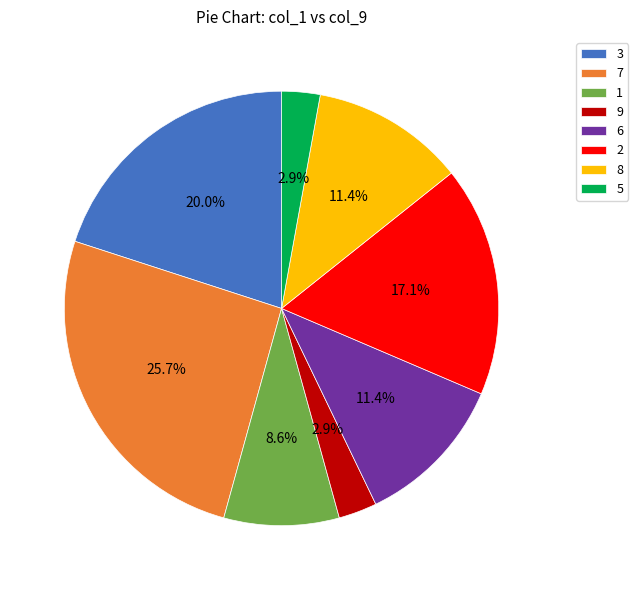

What is the ratio of the value at 7 to the value at 1?

3.0